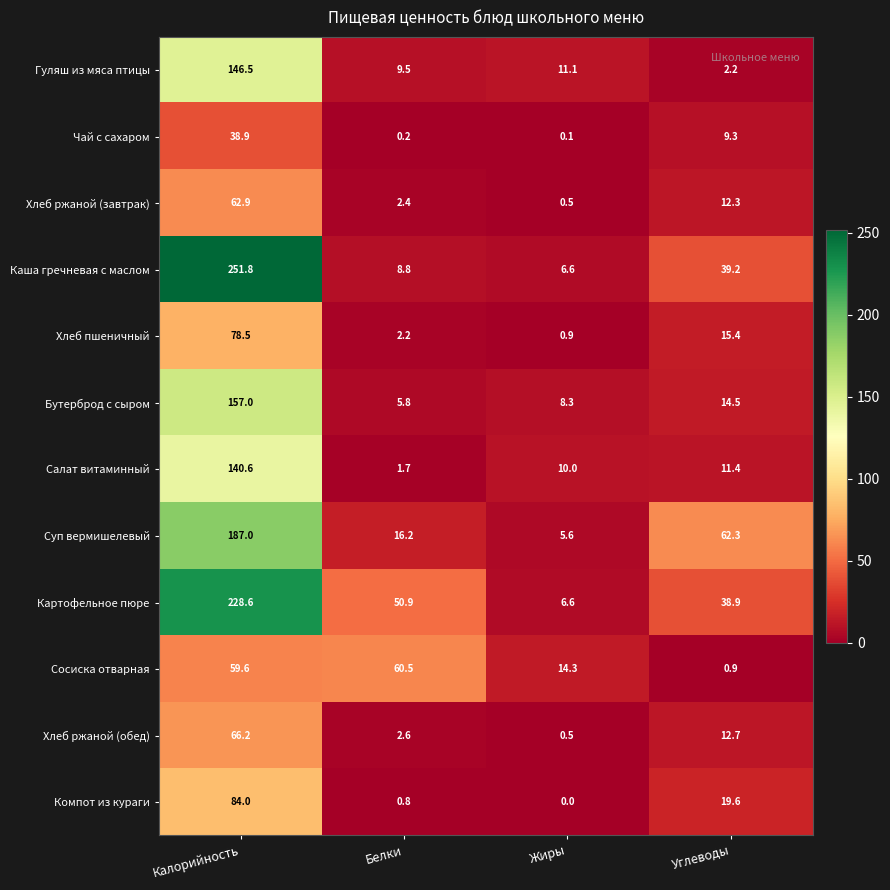

Which series has the widest spread of values?

Каша гречневая с маслом